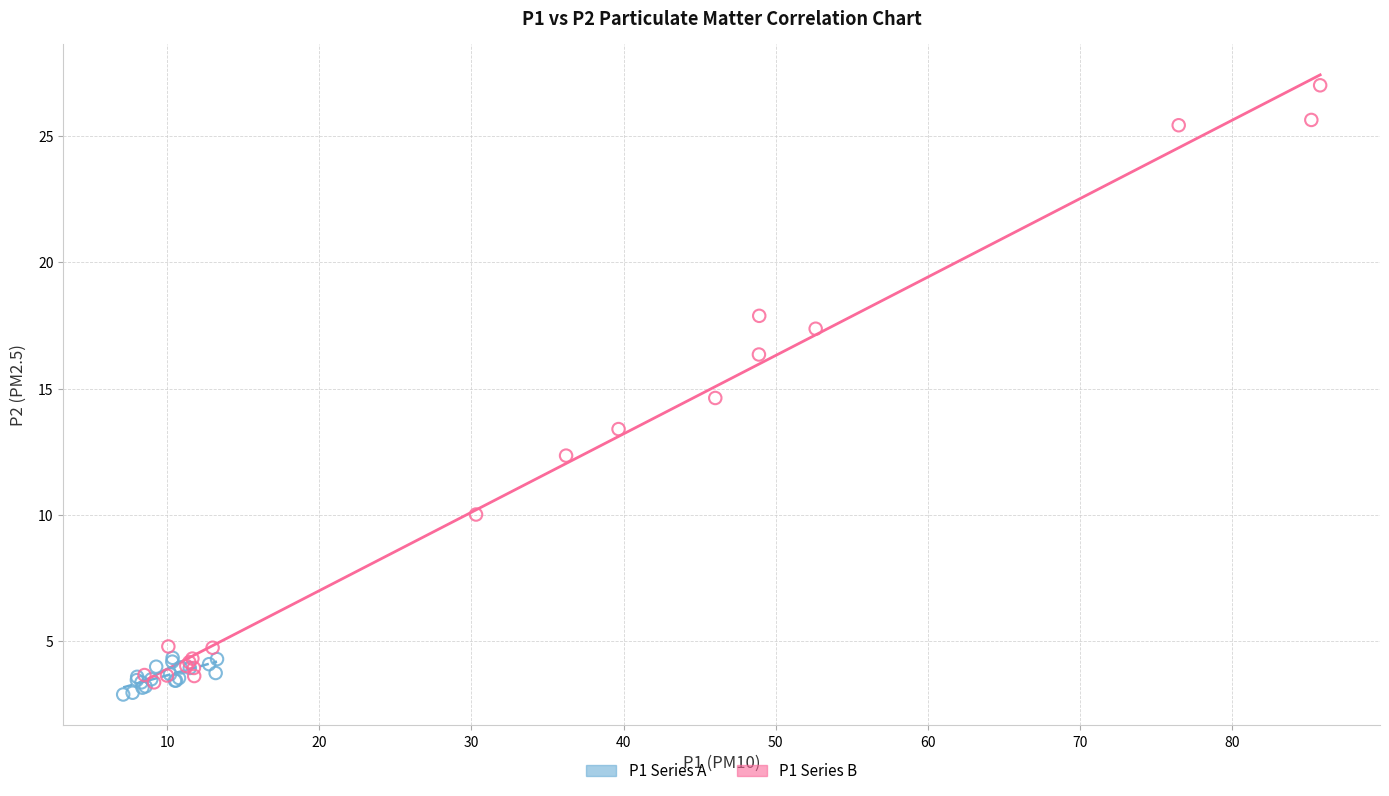

Which series contains the highest Y value?

P1 Series B